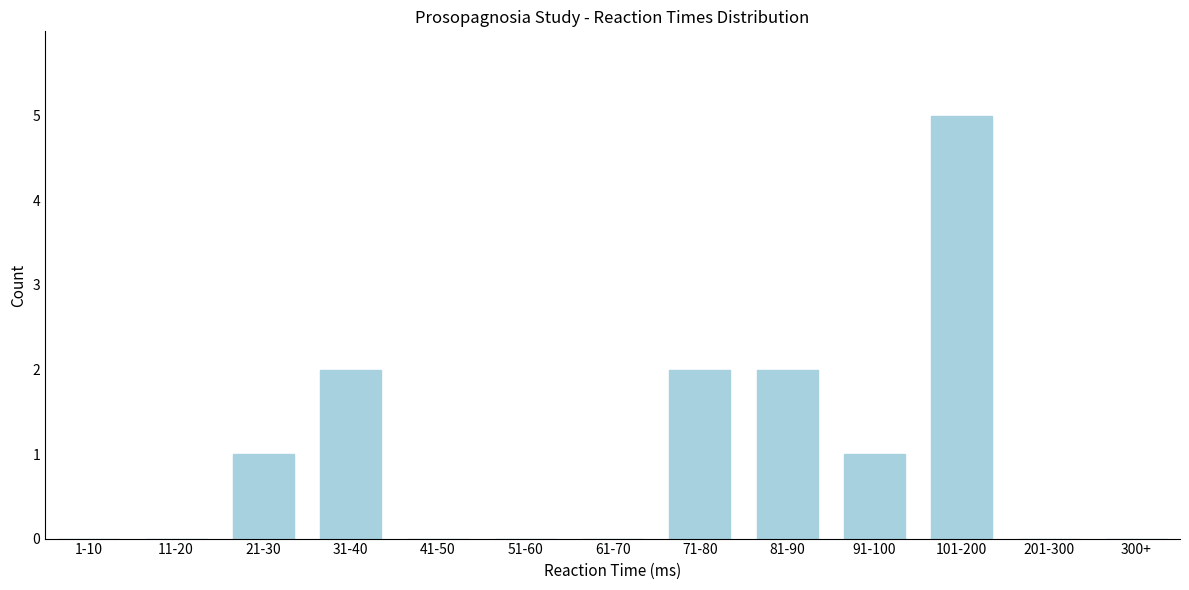

Reading left to right, transcribe all the data shown in this chart.

1-10=0	11-20=0	21-30=1	31-40=2	41-50=0	51-60=0	61-70=0	71-80=2	81-90=2	91-100=1	101-200=5	201-300=0	300+=0